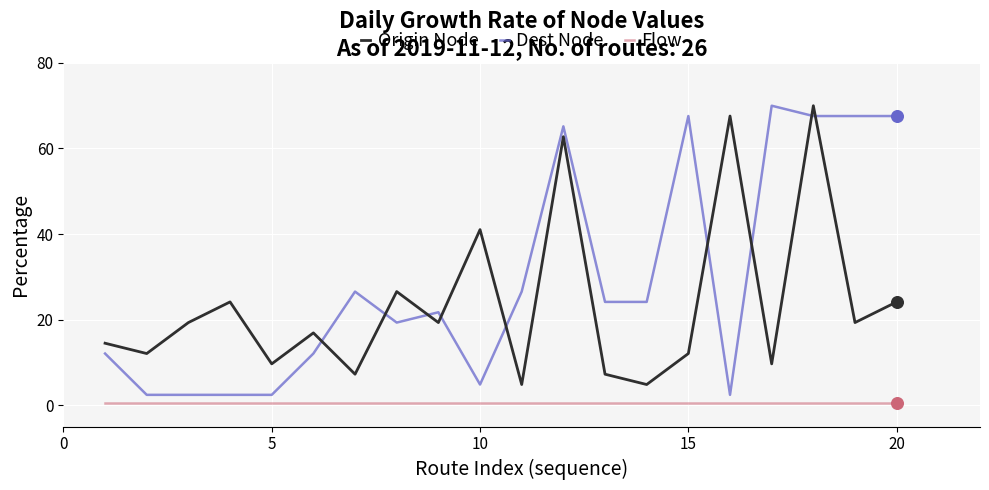

What are all the series names shown in the legend?

Origin Node, Dest Node, Flow